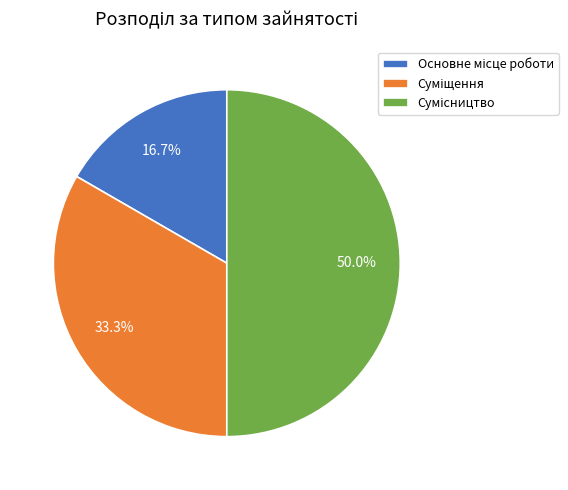

How much of the chart is everything except Сумісництво?

50.0%